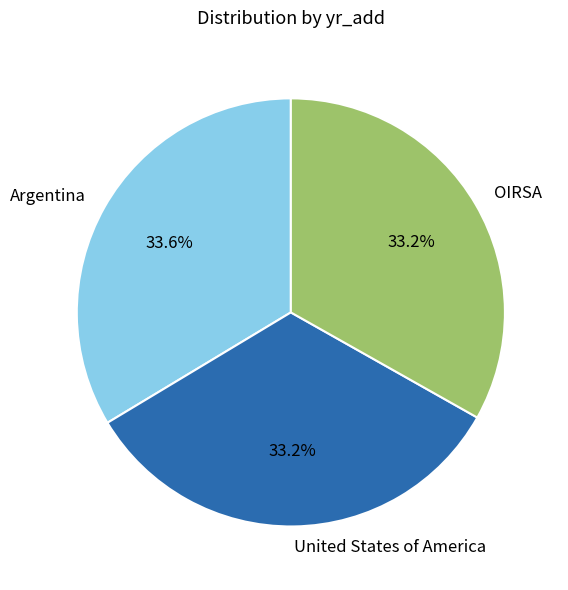

What is the total percentage of Argentina and United States of America?

66.8%